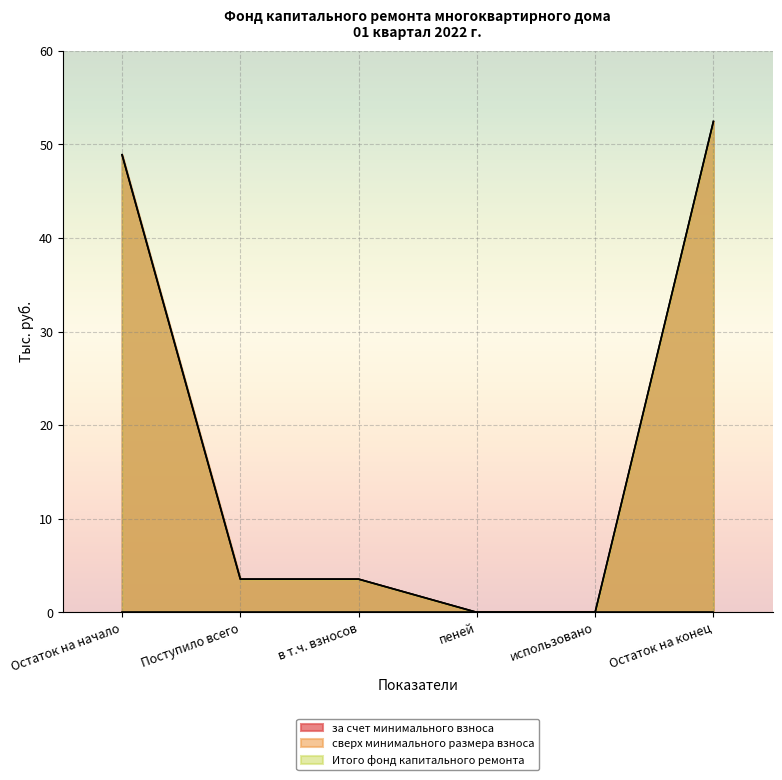

Reading left to right, transcribe all the data shown in this chart.

за счет минимального взноса: Остаток на начало=48.9	Поступило всего=3.5	в т.ч. взносов=3.5	пеней=0.0	использовано=0.0	Остаток на конец=52.5
Итого фонд капитального ремонта: Остаток на начало=48.9	Поступило всего=3.5	в т.ч. взносов=3.5	пеней=0.0	использовано=0.0	Остаток на конец=52.5